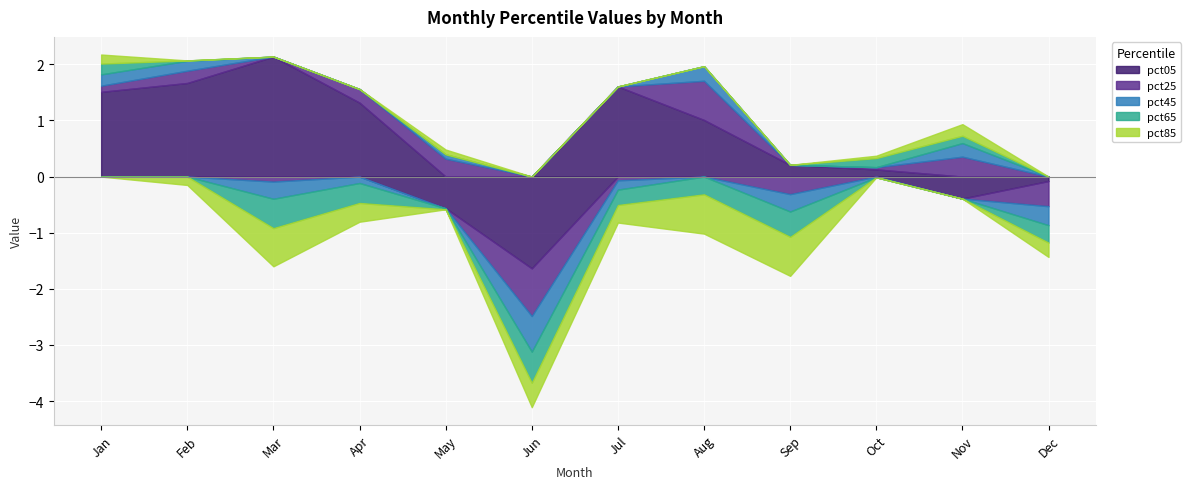

Reading left to right, list all the values displayed in this chart.

pct05: 1.5	1.7	2.1	1.3	-0.6	-1.6	1.6	1.0	0.2	0.1	-0.4	-0.1
pct25: 0.1	0.2	-0.1	0.2	0.3	-0.8	-0.1	0.7	-0.3	0.0	0.4	-0.4
pct45: 0.2	0.2	-0.3	-0.1	0.1	-0.6	-0.2	0.3	-0.3	-0.0	0.2	-0.3
pct65: 0.2	0.0	-0.5	-0.4	-0.0	-0.6	-0.3	-0.3	-0.5	0.2	0.1	-0.3
pct85: 0.2	-0.1	-0.7	-0.3	0.1	-0.4	-0.3	-0.7	-0.7	0.0	0.2	-0.3